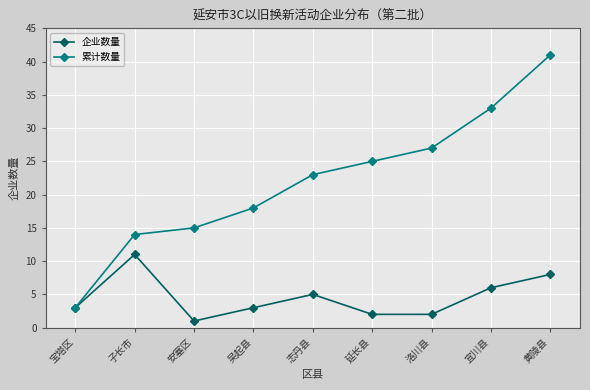

How many values in the 累计数量 series are below 23?

4